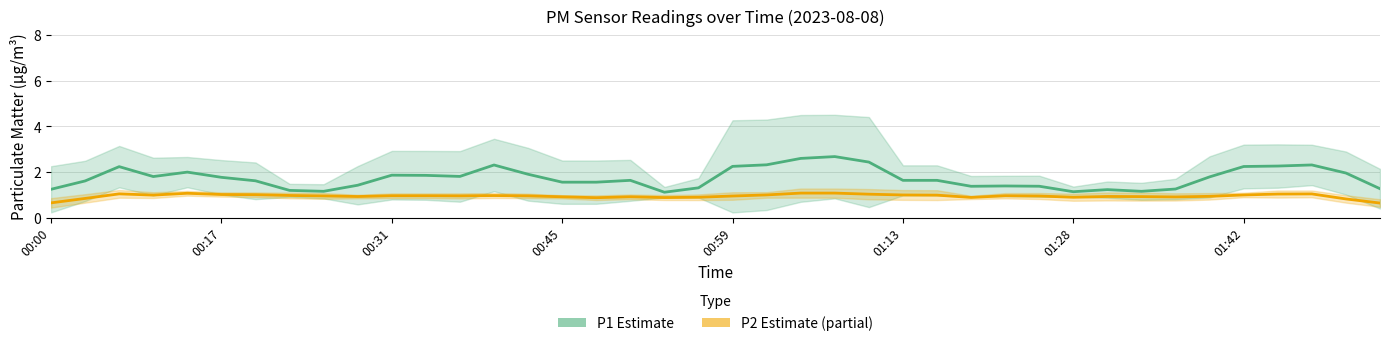

Is this an area chart (filled region under the line)?

No